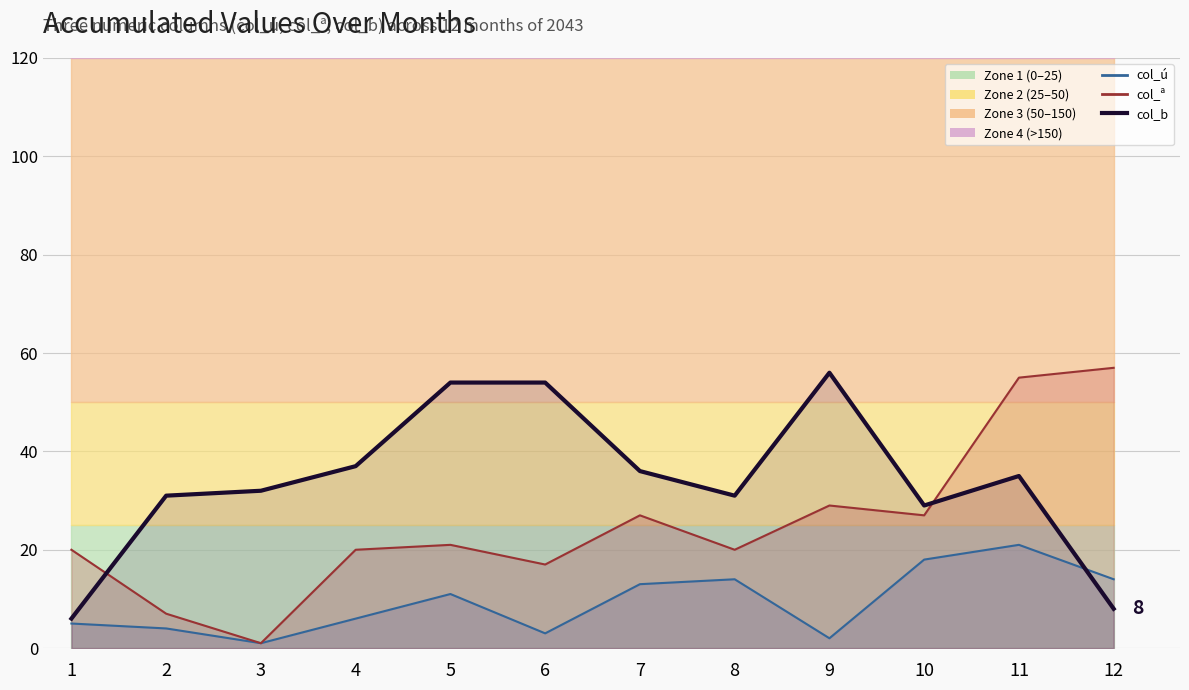

Which series has the widest spread of values?

col_ª